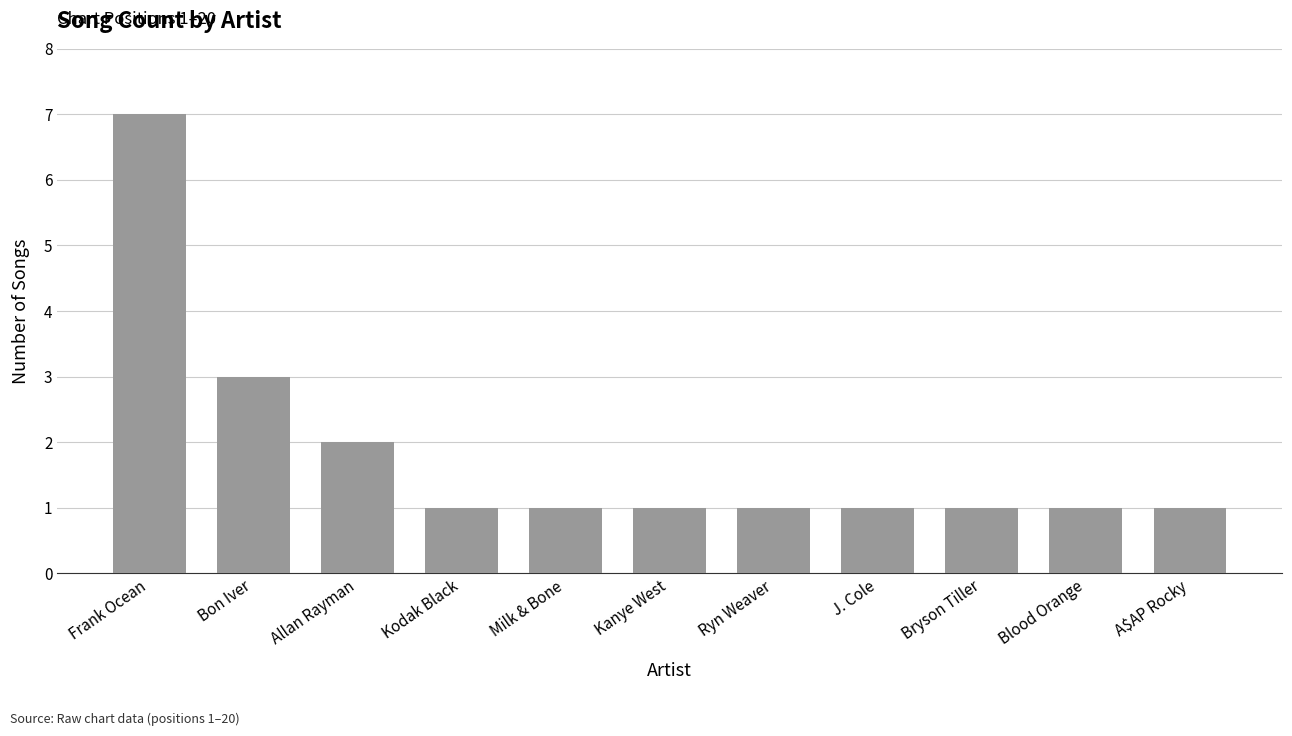

What is the change in value from Frank Ocean to Blood Orange?

-6